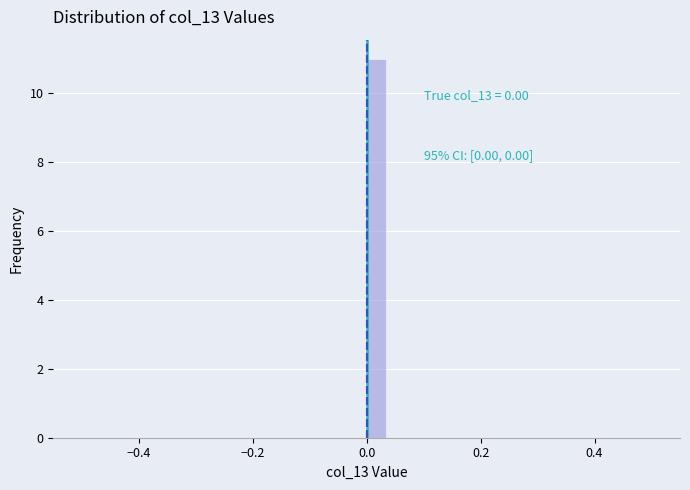

Around what value on the x-axis is the tallest bar? Give the approximate position of its centre, as read against the axis.

0.02